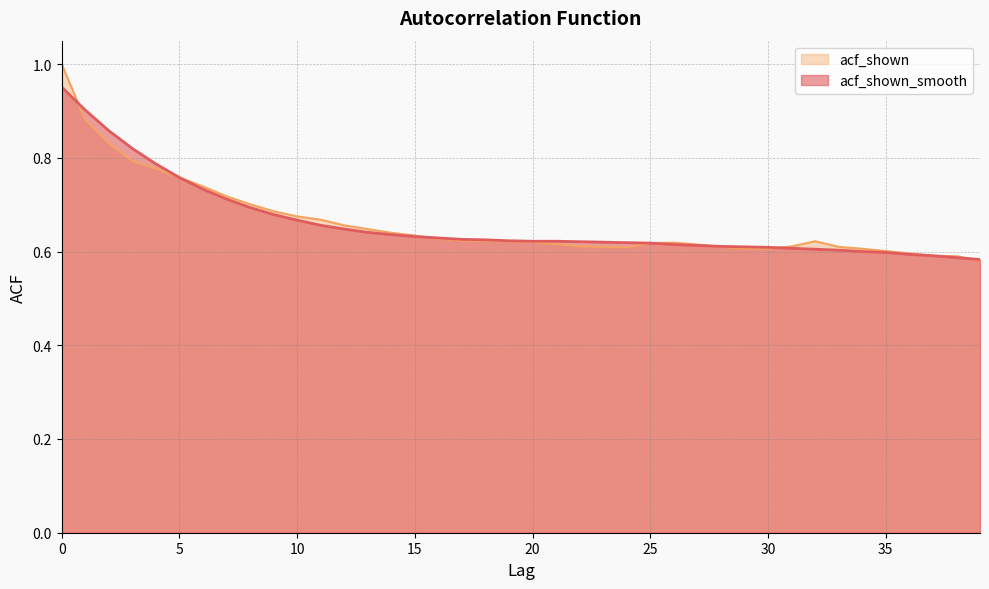

How many acf_shown_smooth values are between 0 and 1?

40